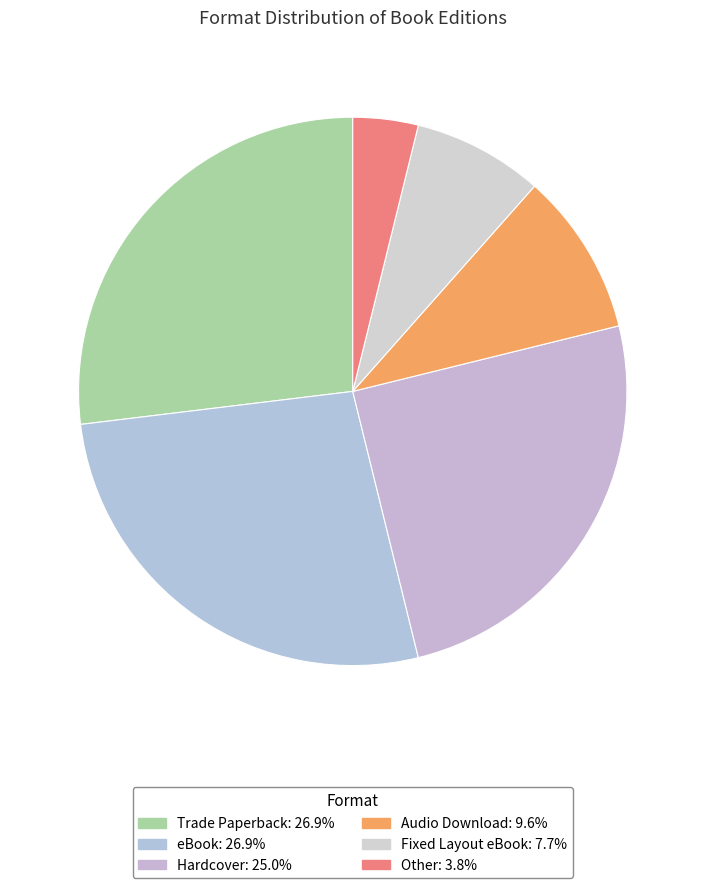

How many segments does this pie chart have?

6